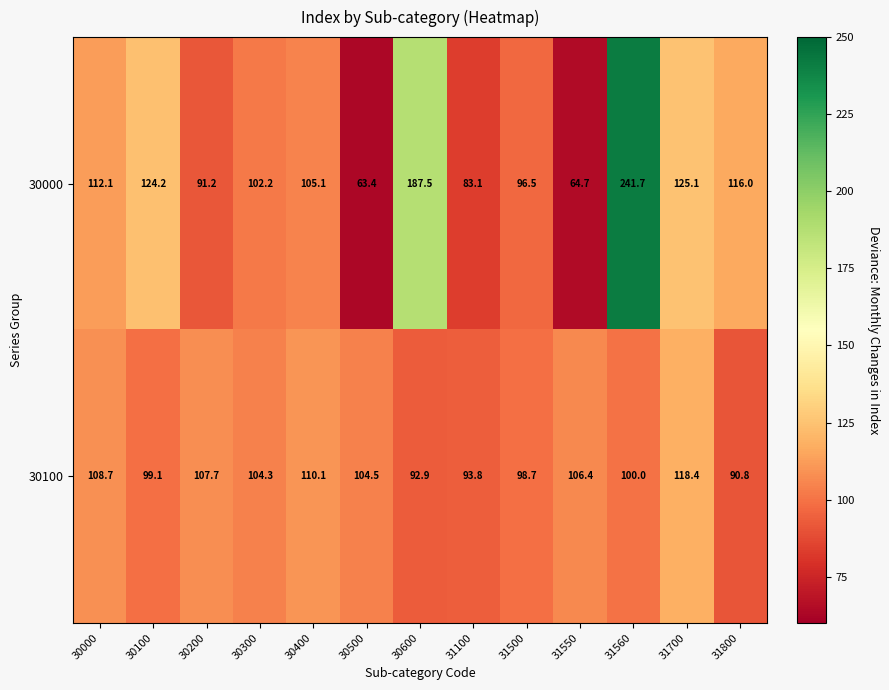

At which category is the sum across all series the highest?

31560